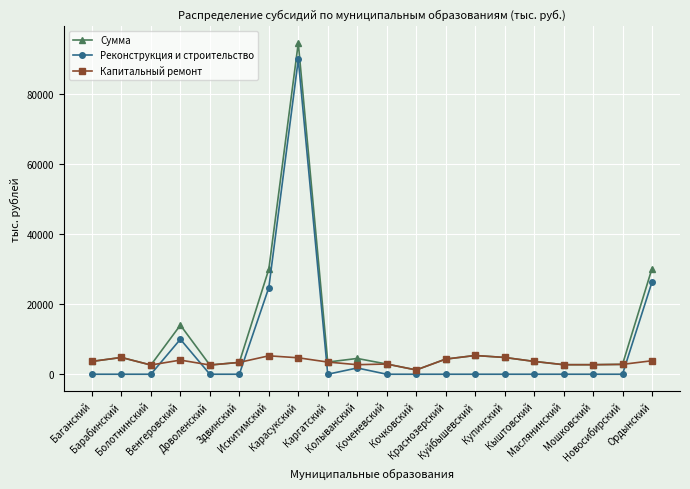

Which series has the widest spread of values?

Сумма